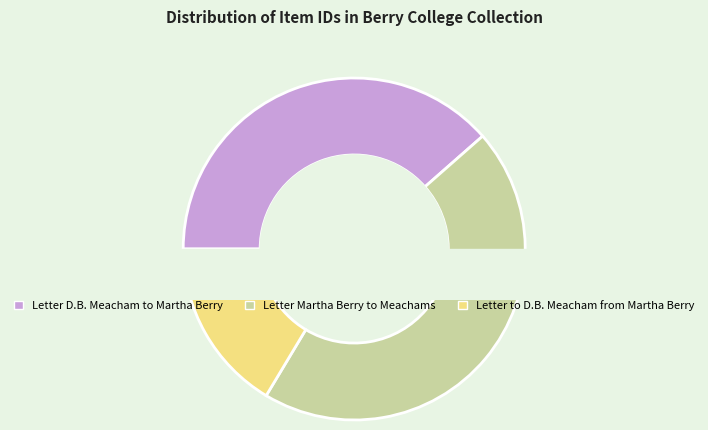

How many slices are in this pie chart?

3